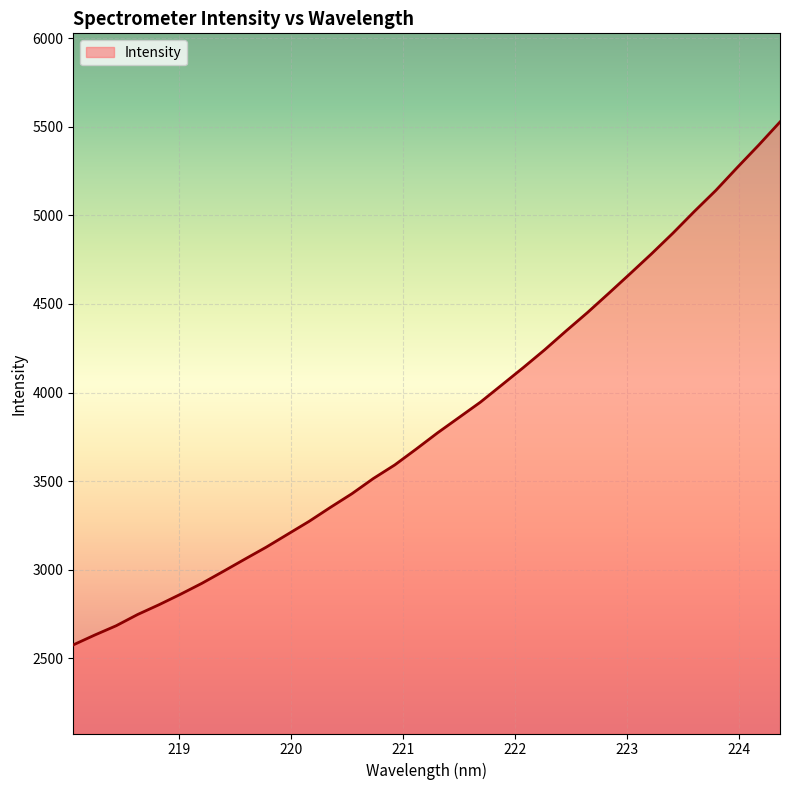

Reading left to right, extract all data points from this chart.

2576.6	2632.1	2684.6	2747.9	2803.2	2862.2	2924.0	2991.5	3060.1	3127.9	3200.7	3273.4	3352.7	3429.5	3515.3	3591.9	3681.3	3773.0	3859.5	3946.0	4043.2	4140.8	4241.4	4347.7	4451.5	4560.7	4671.5	4783.7	4900.2	5022.6	5140.6	5269.6	5395.8	5526.9